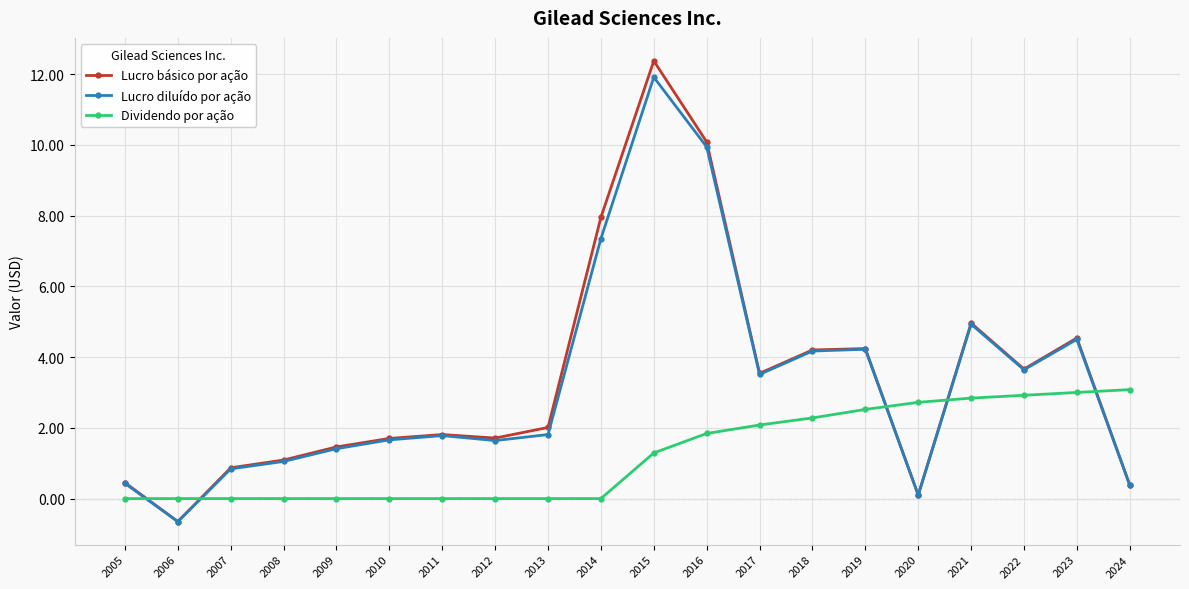

Which series has the widest spread of values?

Lucro básico por ação